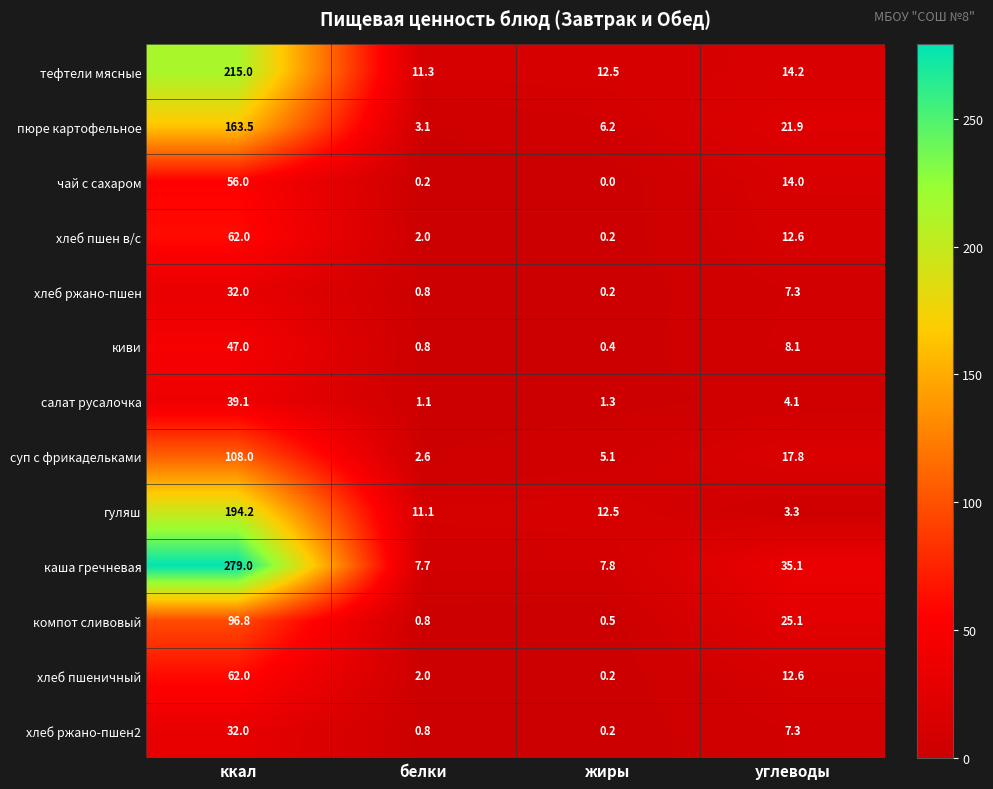

How many categories are shown in the chart?

4